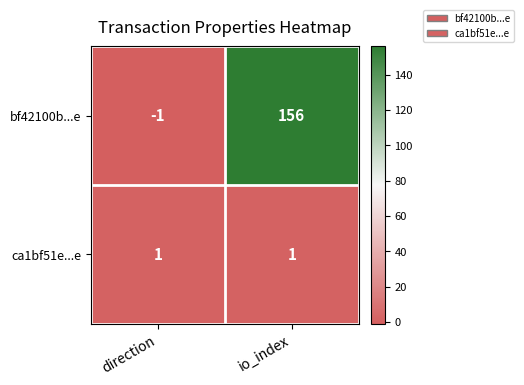

What is the difference between the highest and lowest values at io_index?

155